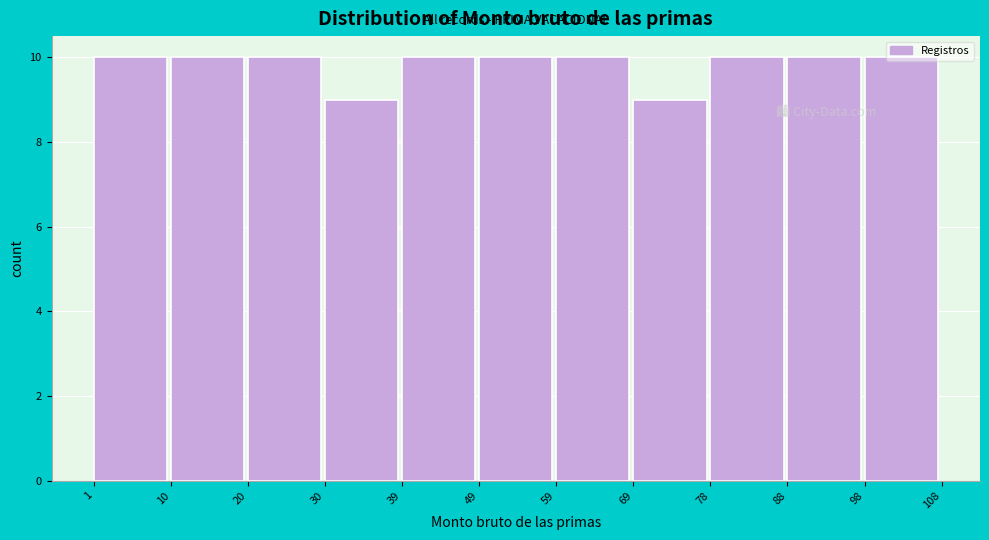

Reading left to right, transcribe this chart: for each bar, give the range it covers on the x-axis and its height. The values are not printed on the chart, so give them approximately, as read against the axis.

1 to 10: 10
10 to 20: 10
20 to 30: 10
30 to 39: 9
39 to 49: 10
49 to 59: 10
59 to 69: 10
69 to 78: 9
78 to 88: 10
88 to 98: 10
98 to 108: 10